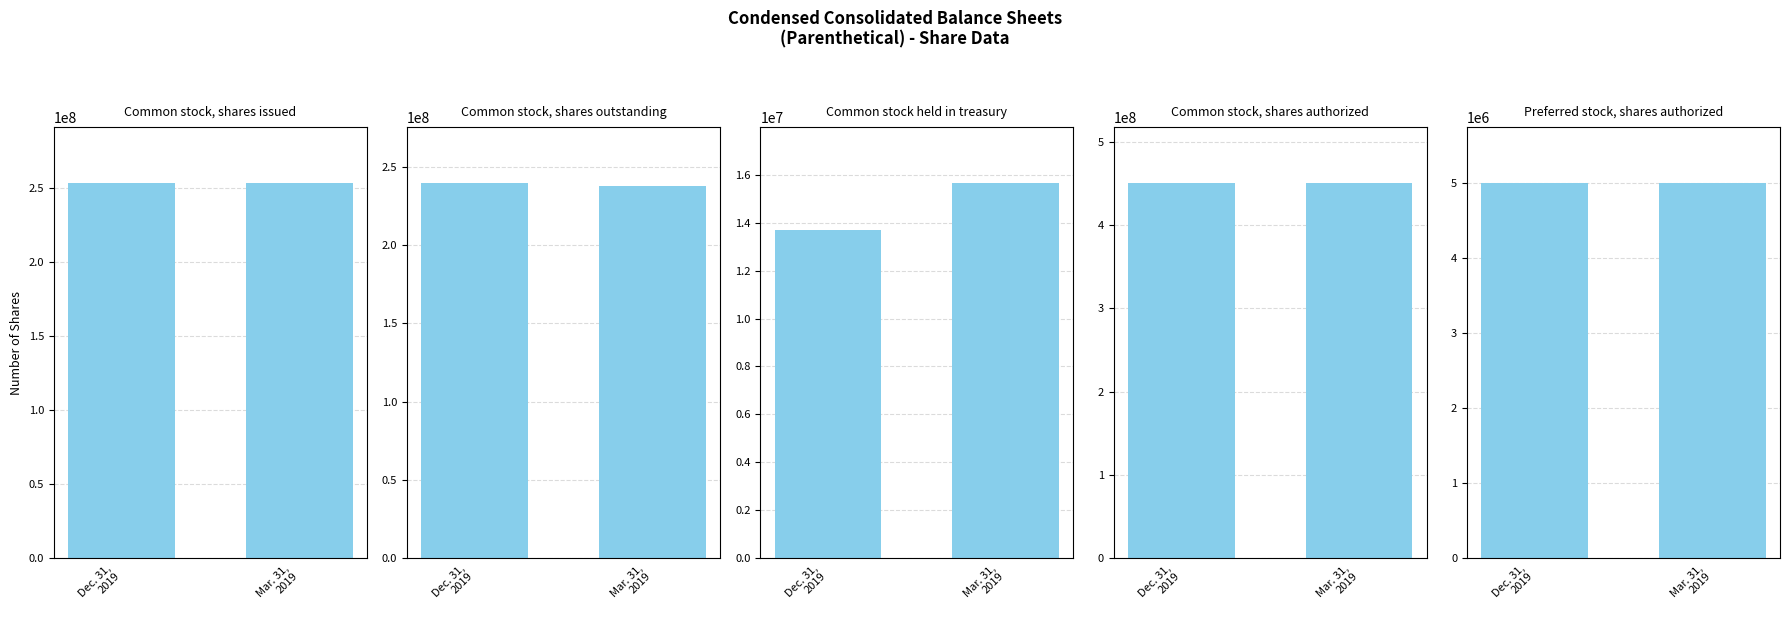

Reading left to right, what are all the values shown in this chart?

Dec. 31, 2019: 253232909	239534856	13698053	450000000	5000000
Mar. 31, 2019: 253232909	237589501	15643408	450000000	5000000